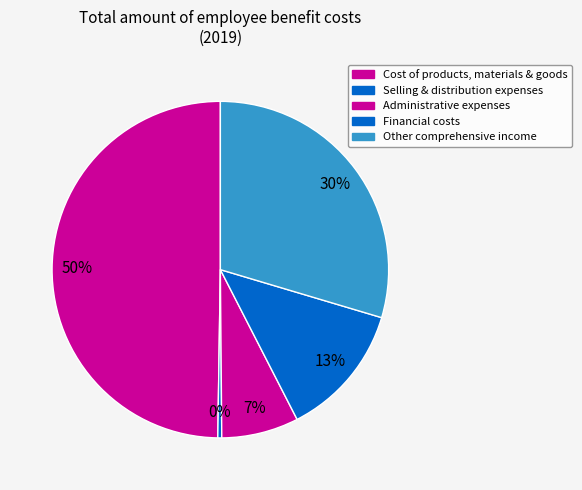

Rank the categories by value from lowest to highest.

Selling and distribution expenses, Administrative expenses, Financial costs, Other comprehensive income, Cost of products, materials and goods